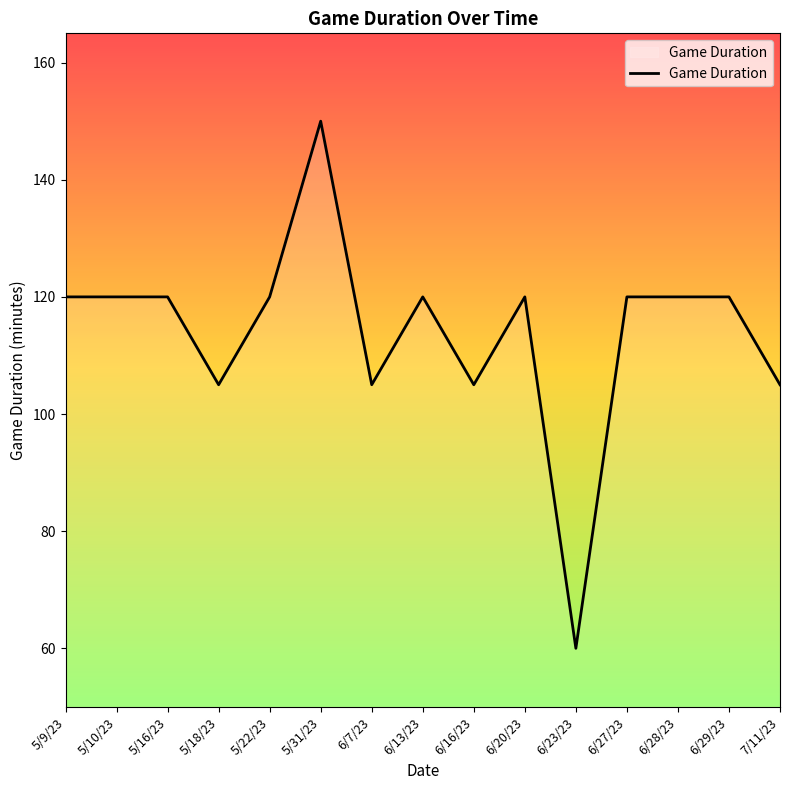

What is the difference between the values at 5/10/23 and 7/11/23?

15